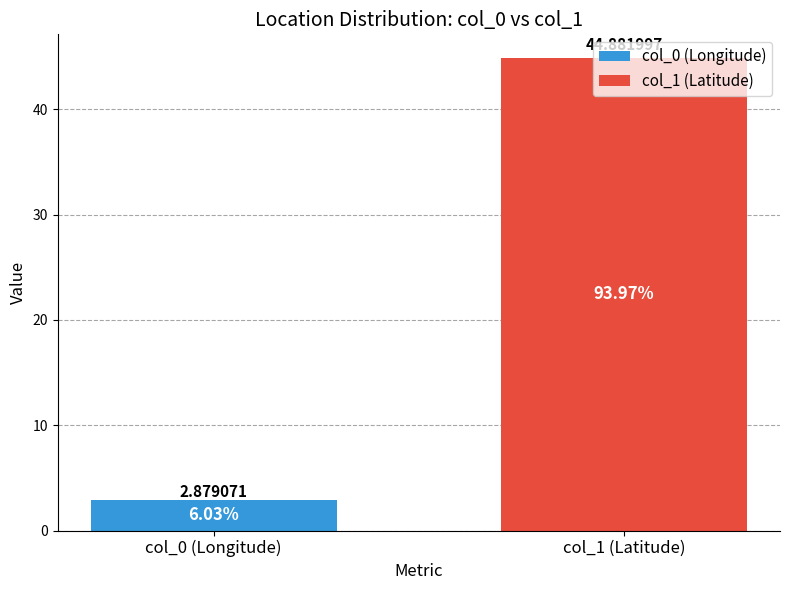

Which series has the largest range (max minus min)?

col_0 (Longitude)